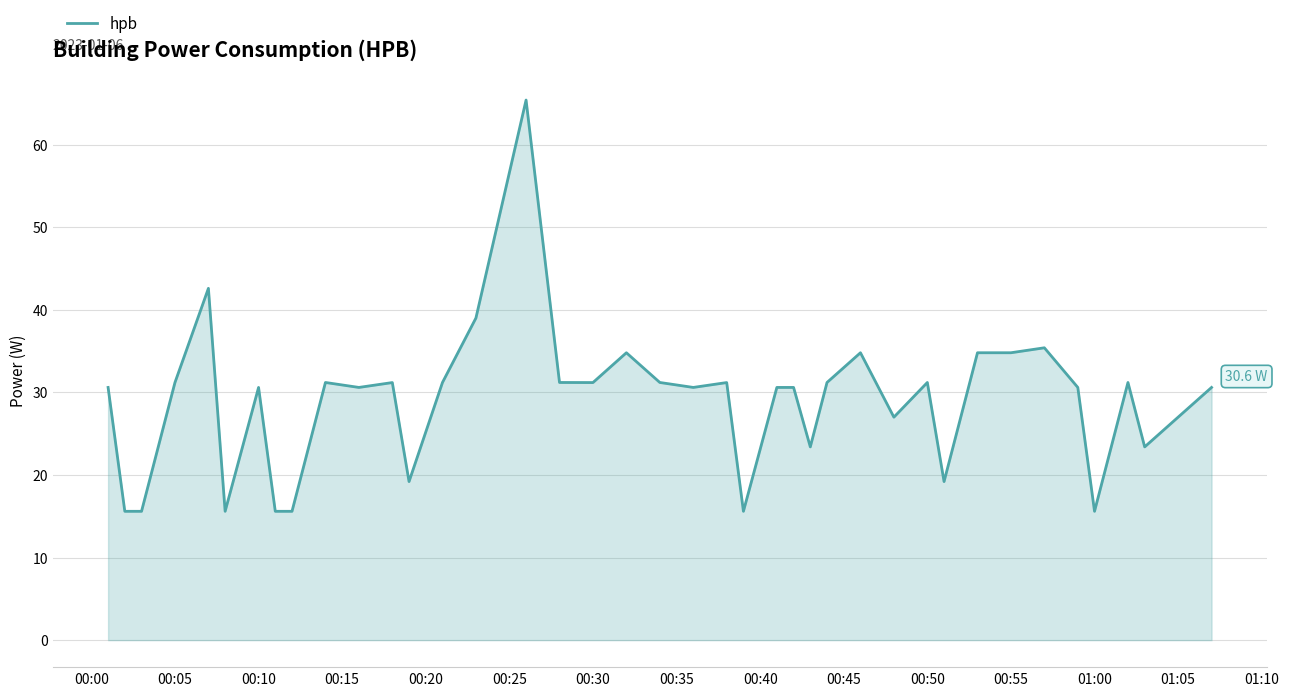

What is the difference between the maximum and minimum values?

49.8